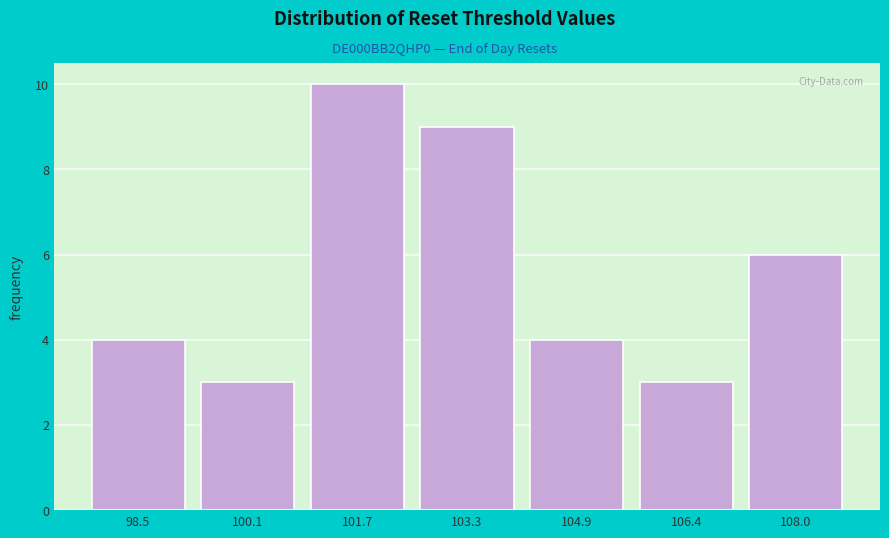

Reading left to right, transcribe all the data shown in this chart.

4	3	10	9	4	3	6